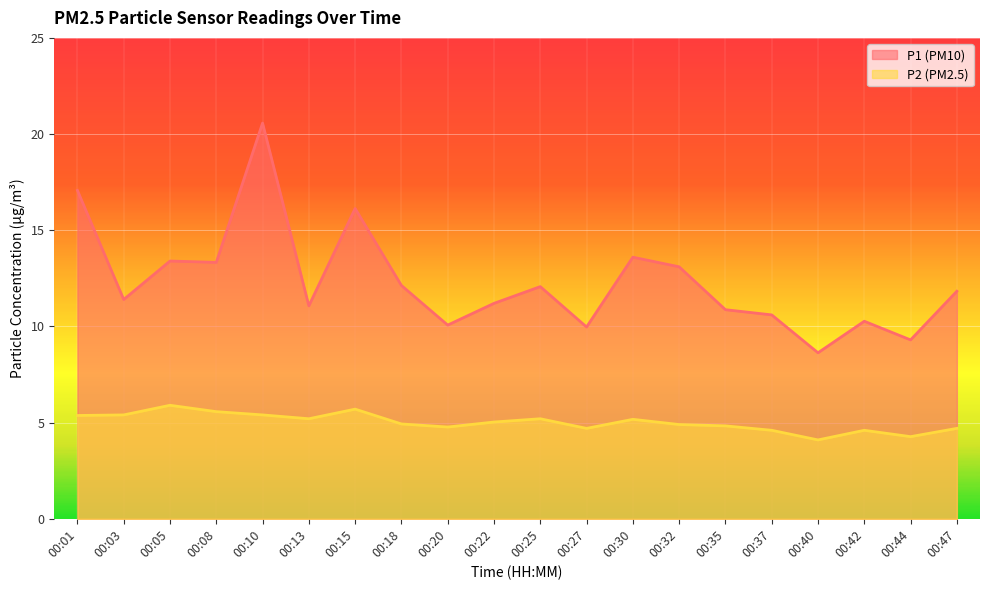

True or false: P2 and P1 cross at least once.

False